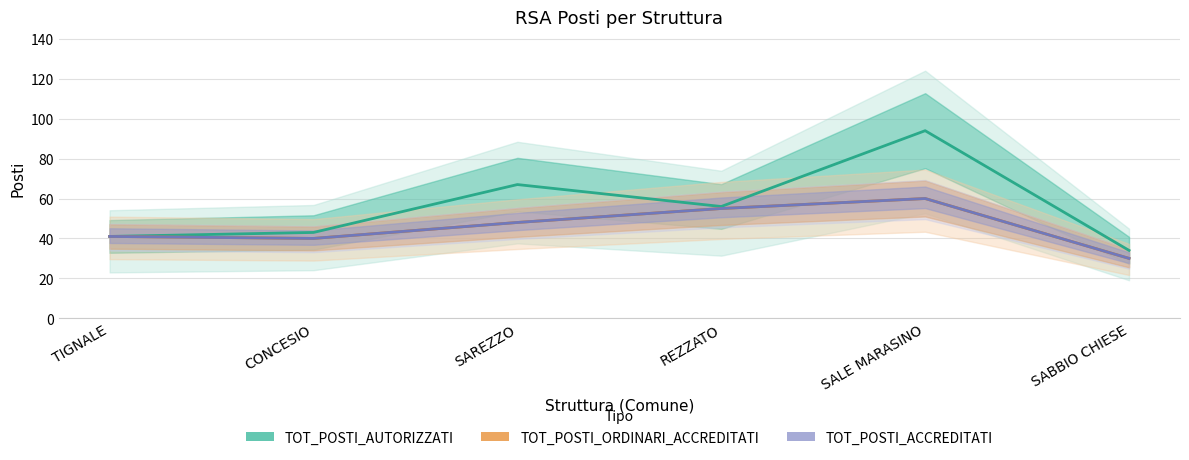

Is this an area chart (filled region under the line)?

No